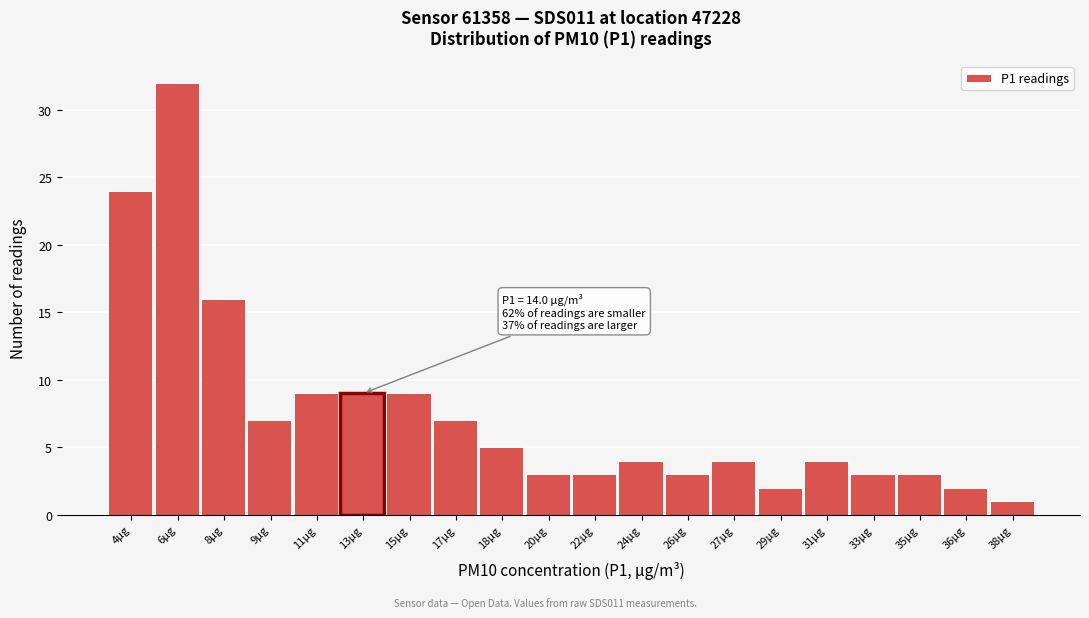

Reading left to right, list all the values displayed in this chart.

24	32	16	7	9	9	9	7	5	3	3	4	3	4	2	4	3	3	2	1